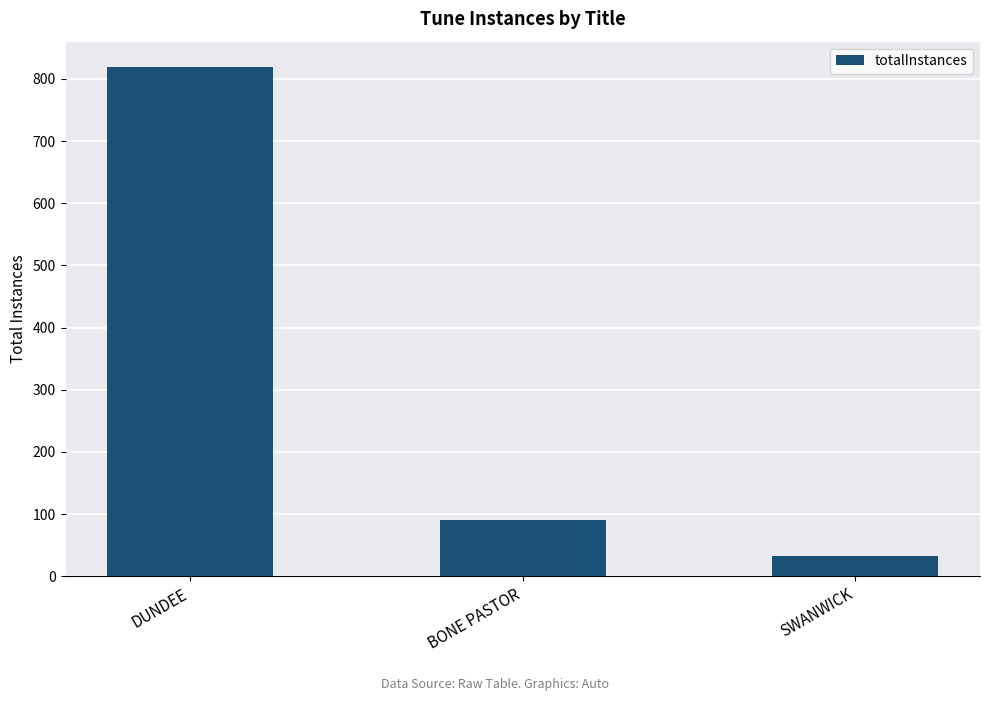

How many series are shown in this chart?

1